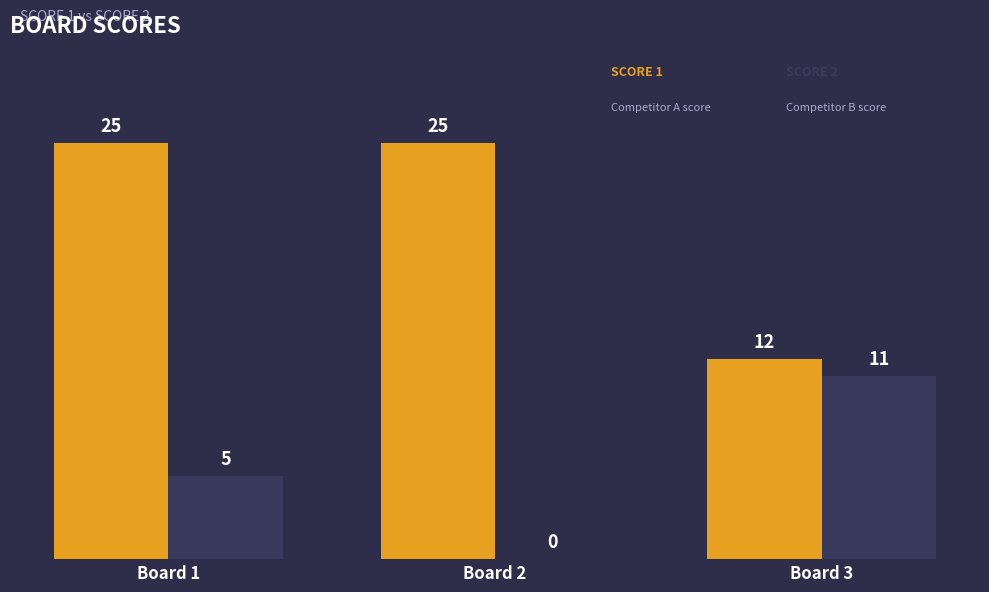

What is the total value across all series at Board 3?

23